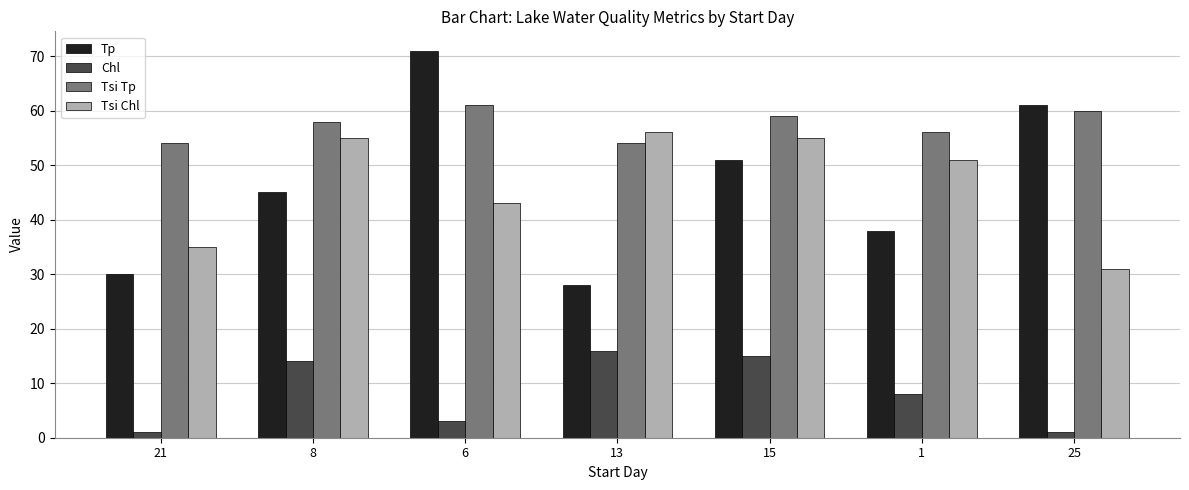

Reading left to right, extract all data points from this chart.

Tp: 30	45	71	28	51	38	61
Chl: 1	14	3	16	15	8	1
Tsi Tp: 54	58	61	54	59	56	60
Tsi Chl: 35	55	43	56	55	51	31